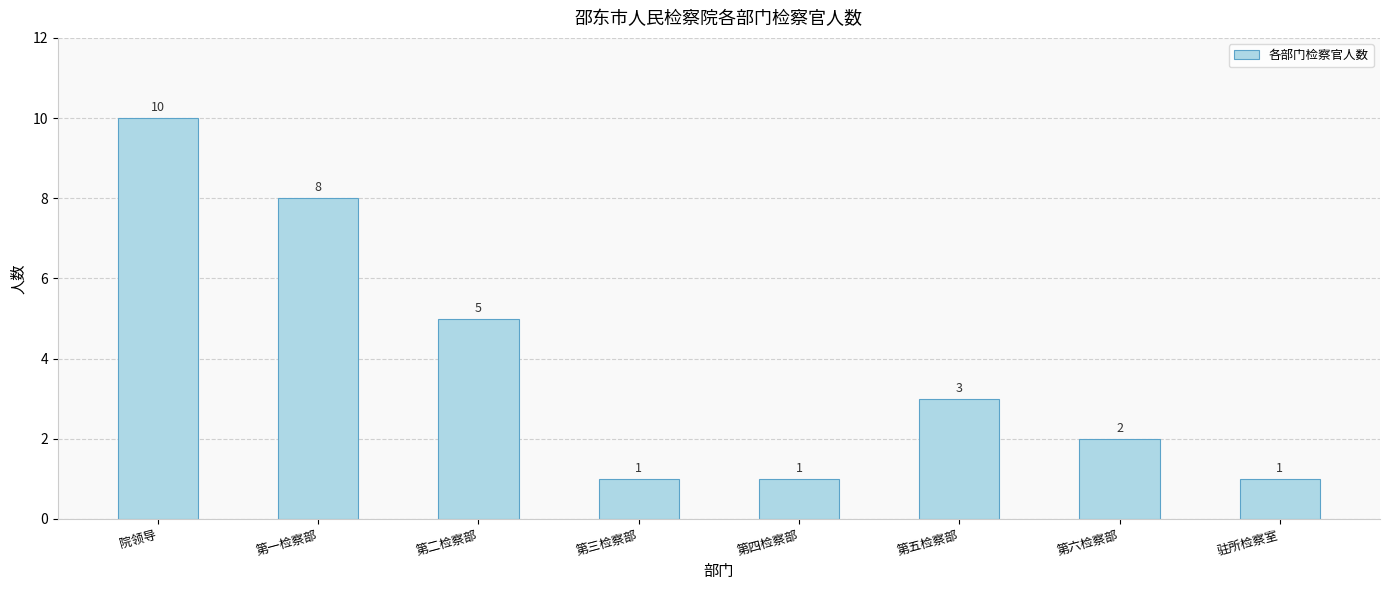

What is the sum of the values at 第六检察部 and 第三检察部?

3